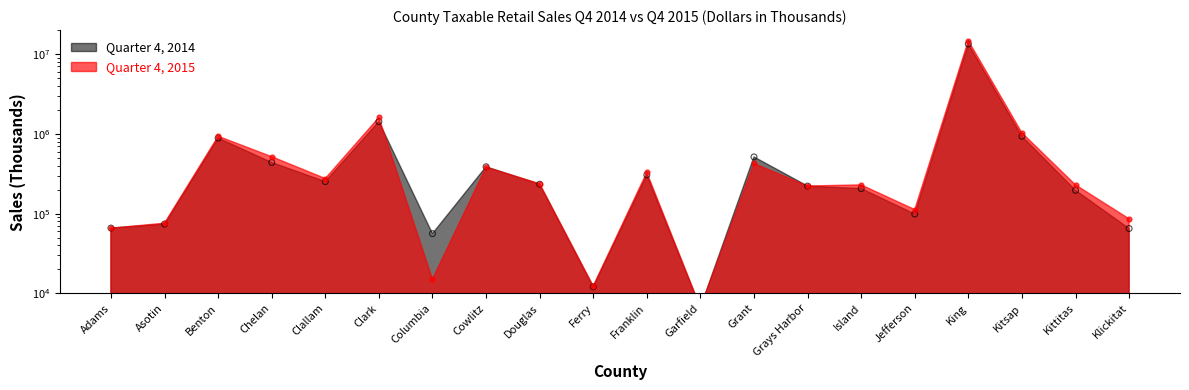

What are all the series names shown in the legend?

Quarter 4, 2014, Quarter 4, 2015